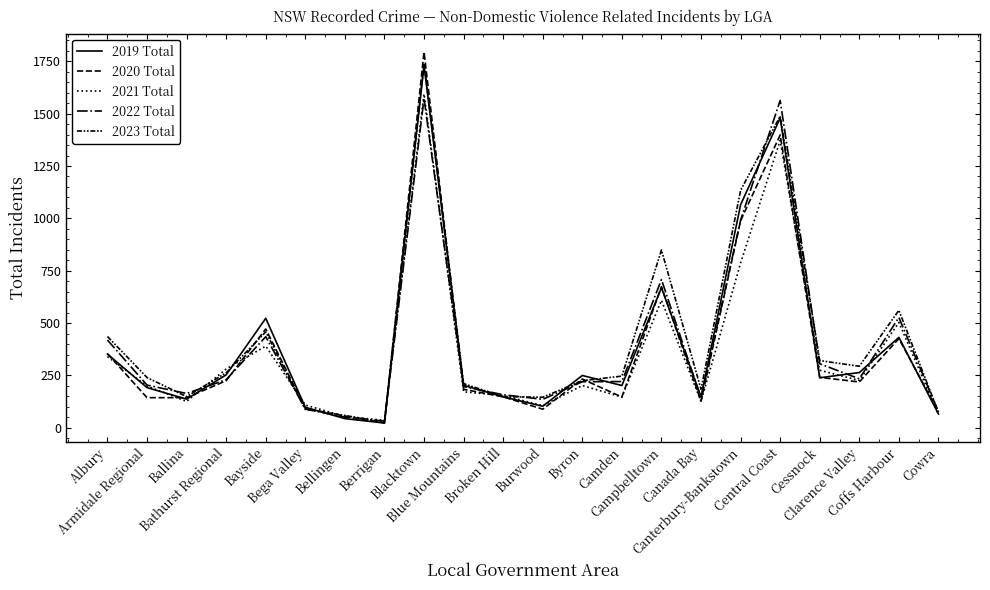

Between which two adjacent categories do 2023 Total and 2021 Total first intersect?

Ballina and Bathurst Regional